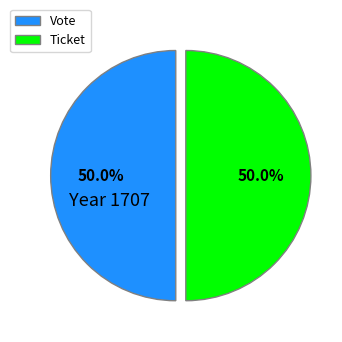

What percentage do Vote and Ticket together represent?

100.0%